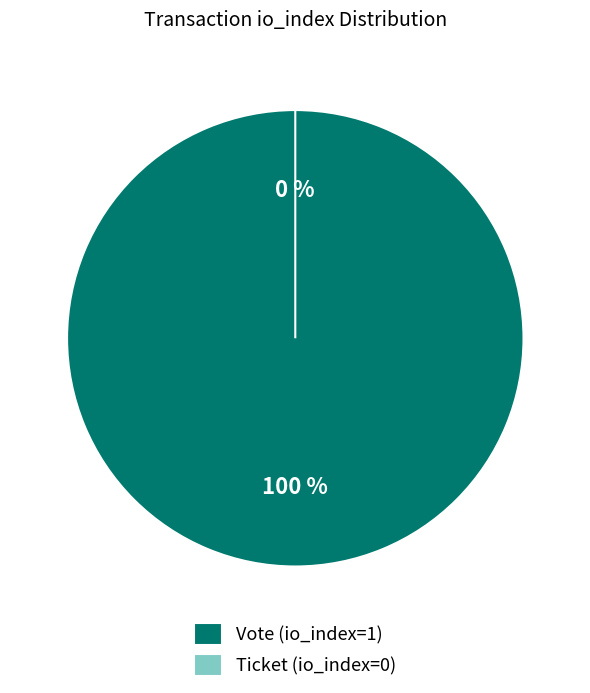

What is the change in value from Vote (io_index=1) to Ticket (io_index=0)?

-1